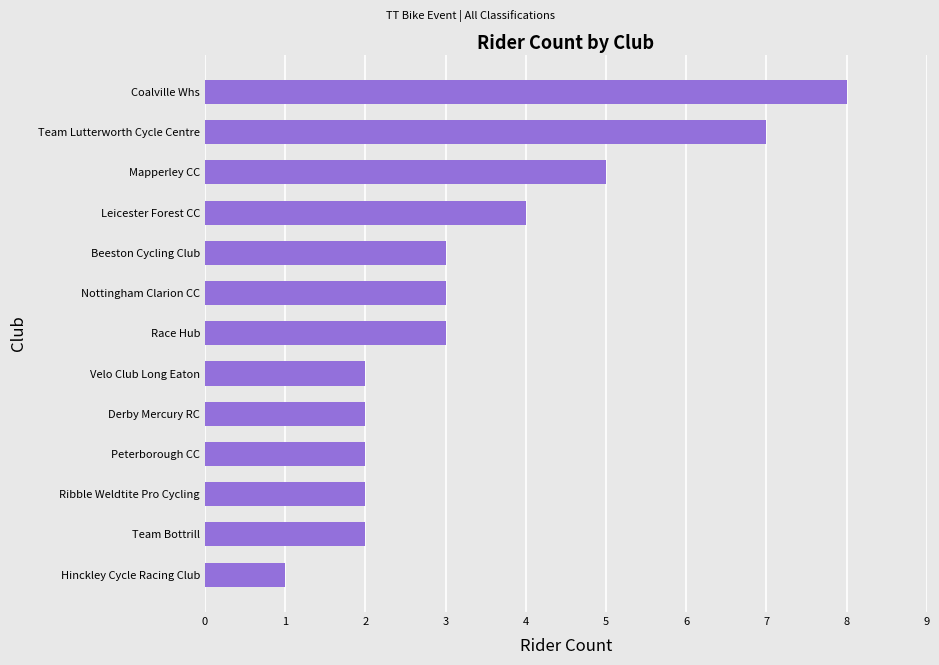

What is the sum of the values at Team Lutterworth Cycle Centre and Nottingham Clarion CC?

10